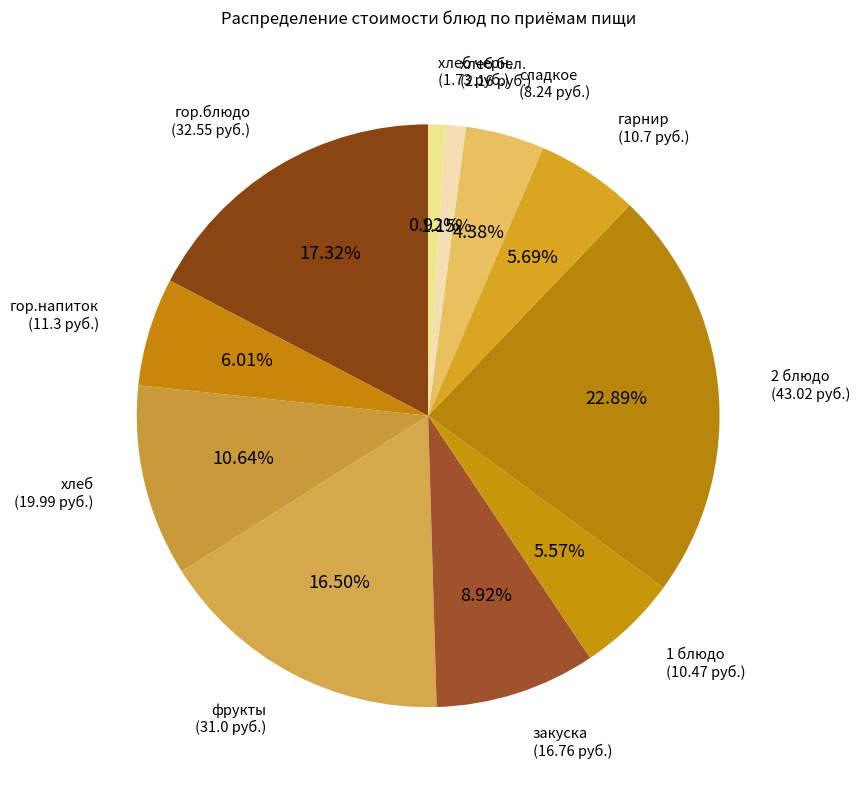

Between хлеб черн. and сладкое, which is larger?

сладкое